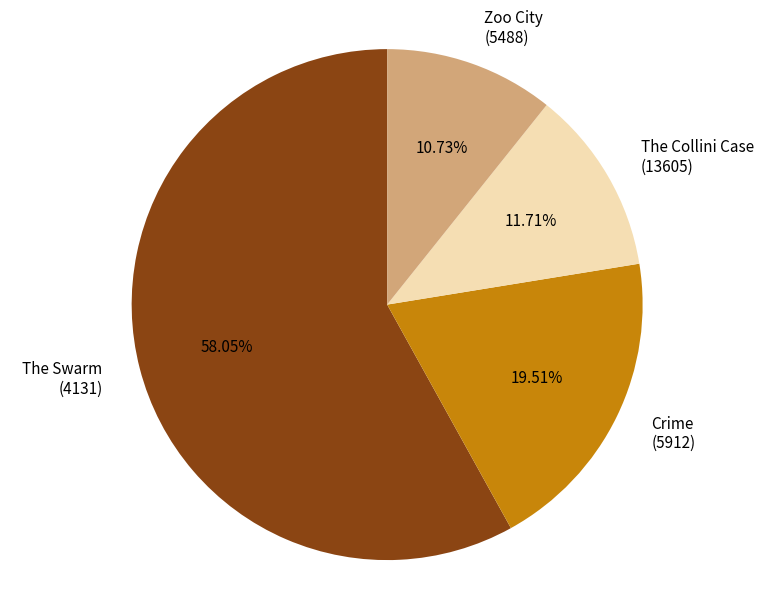

Which slice is the smallest?

Zoo City (5488)